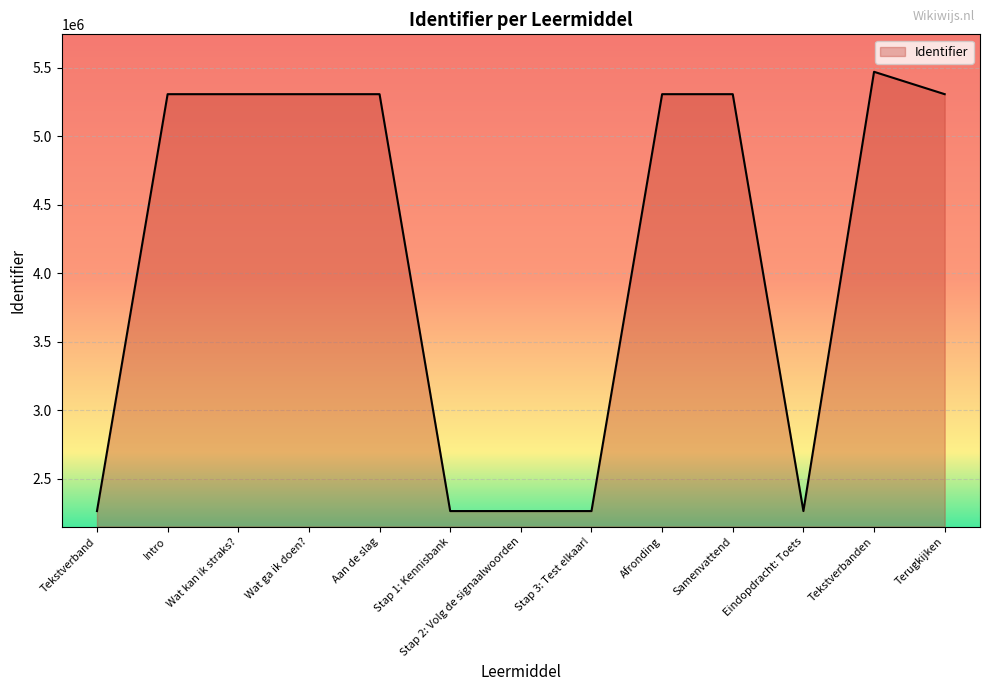

What is the minimum value shown in the chart?

2263130